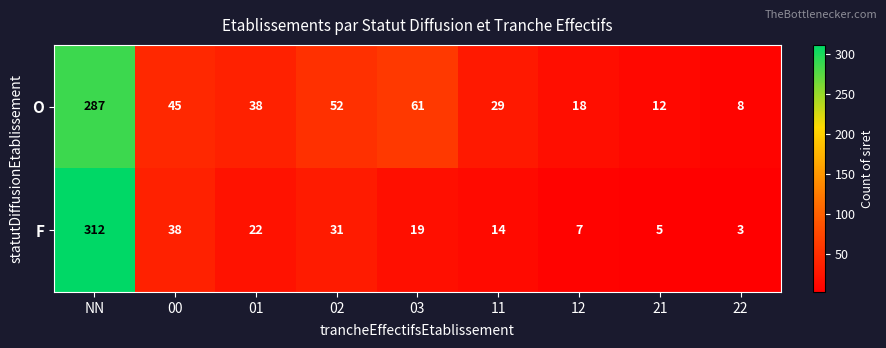

The value of F at 12 is 4. True or false?

False